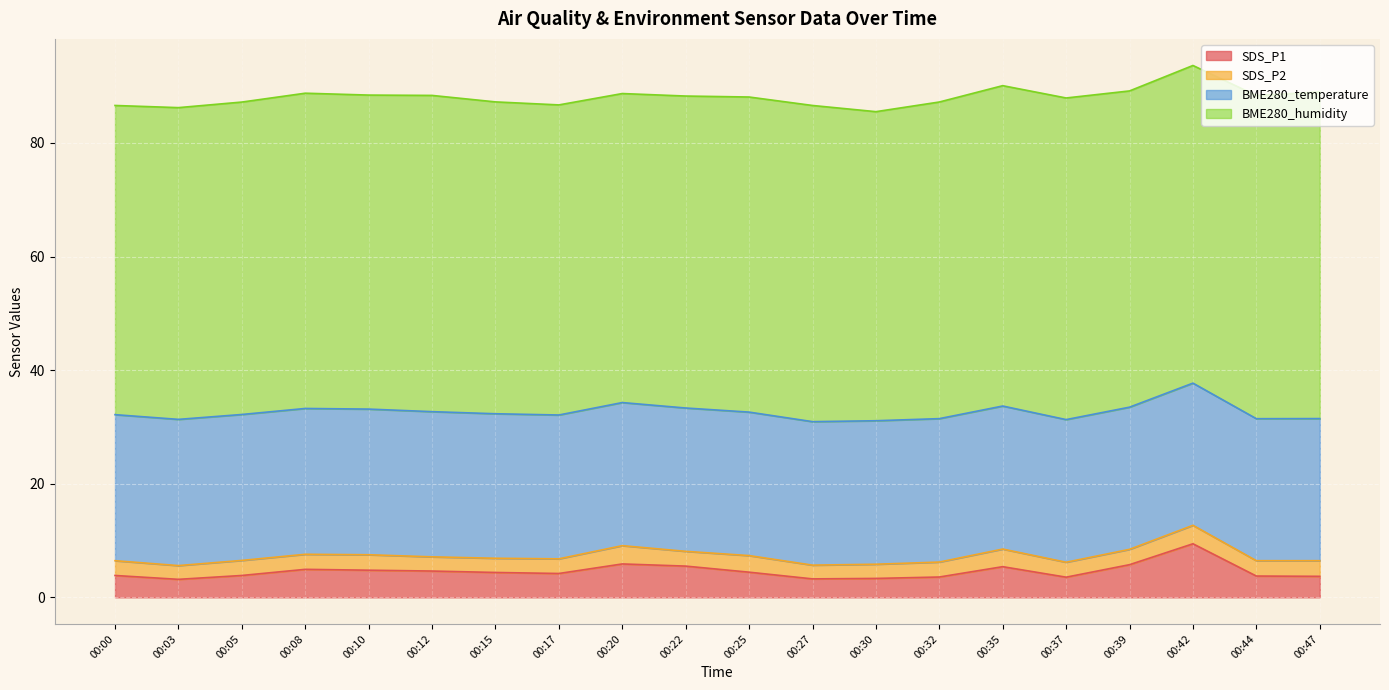

The SDS_P1 series shows 5.3 at 00:27. True or false?

False